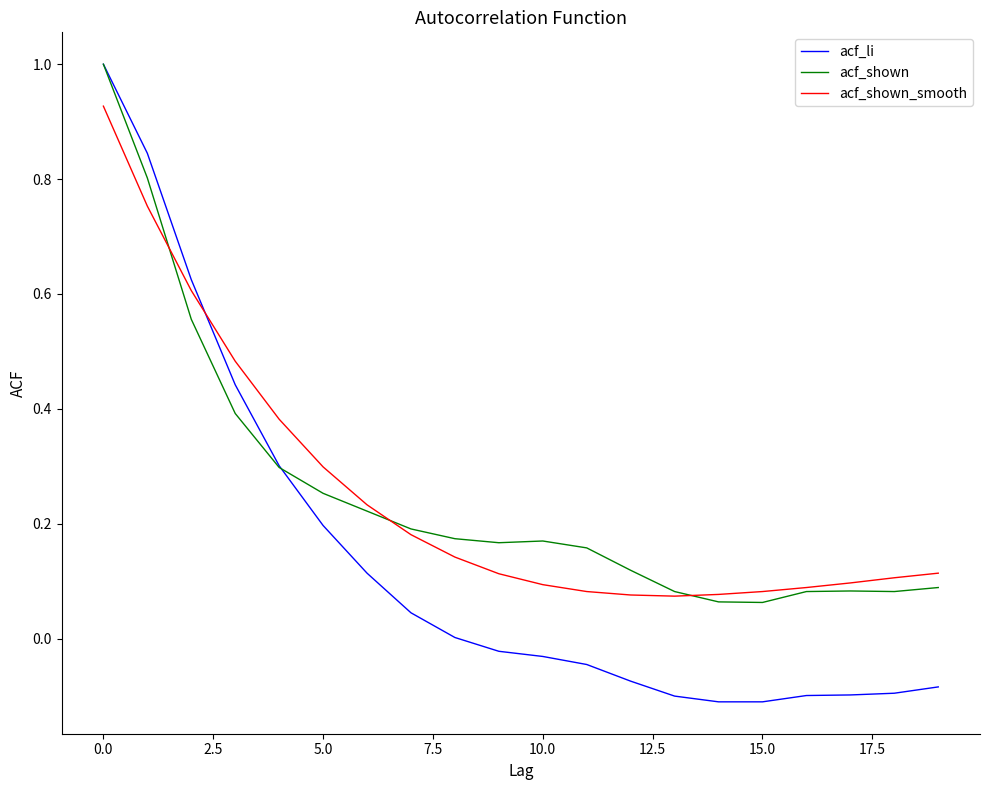

What is the greatest value displayed?

1.0